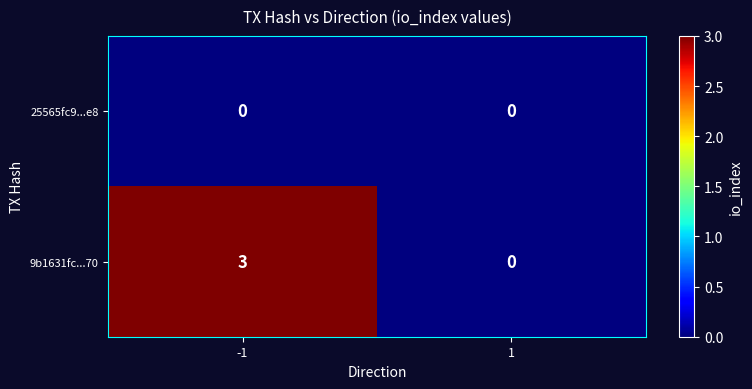

Reading right to left, extract all data points from this chart.

25565fc9...e8: 0	0
9b1631fc...70: 0	3